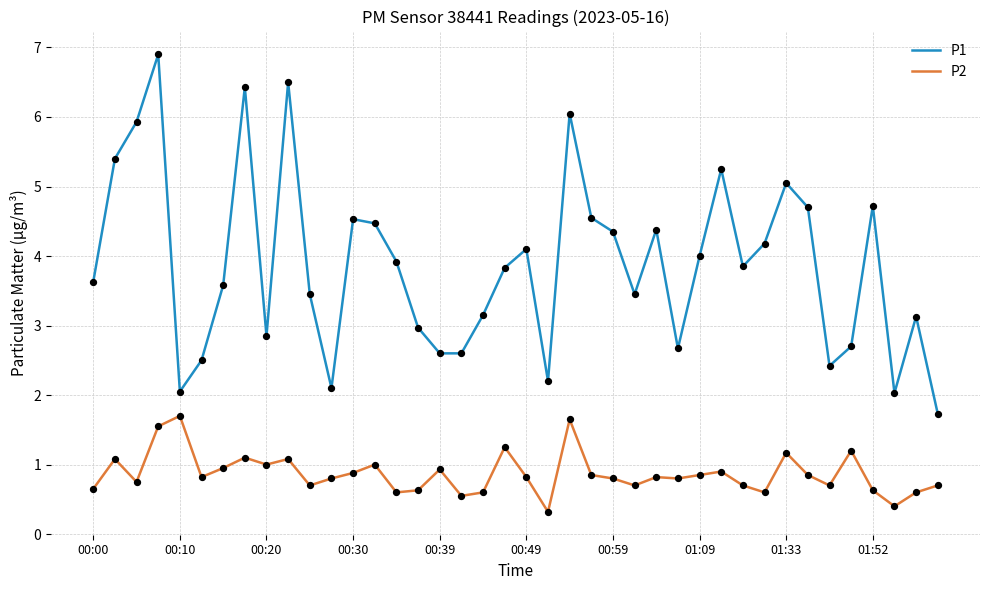

Which series has the largest range (max minus min)?

P1